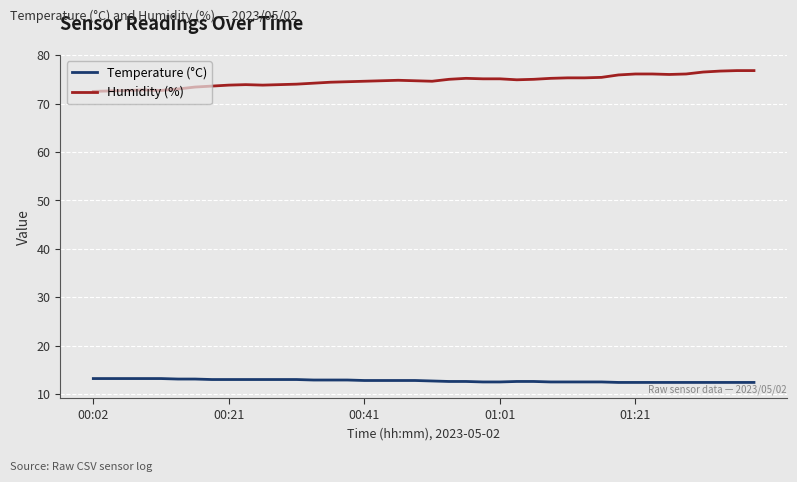

True or false: Temperature (°C) and Humidity (%) intersect in this chart.

False